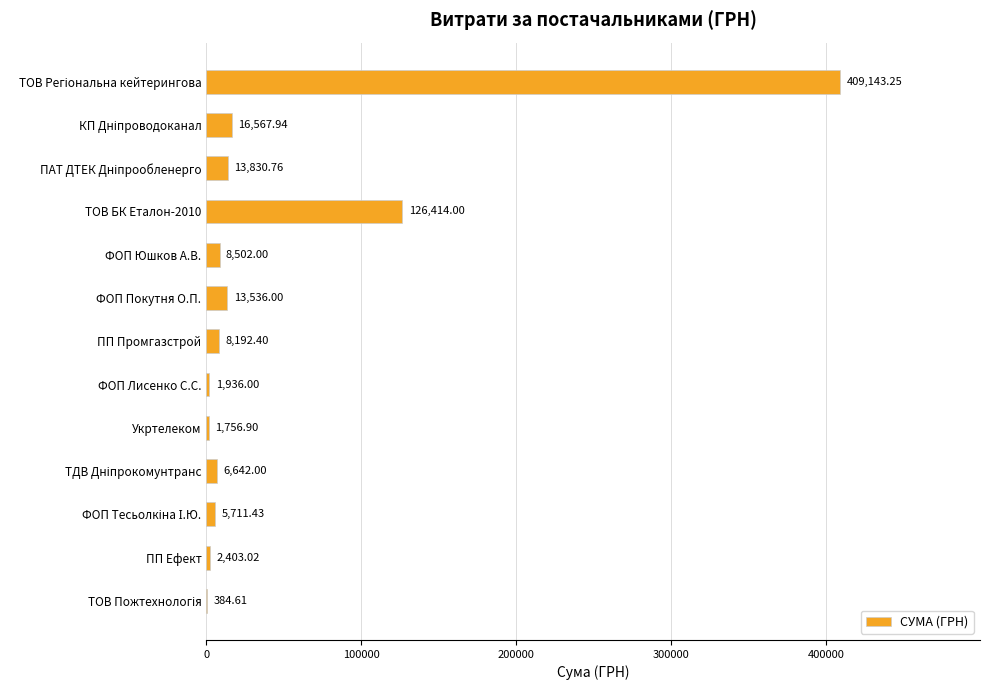

What is the sum of all values?

615020.3